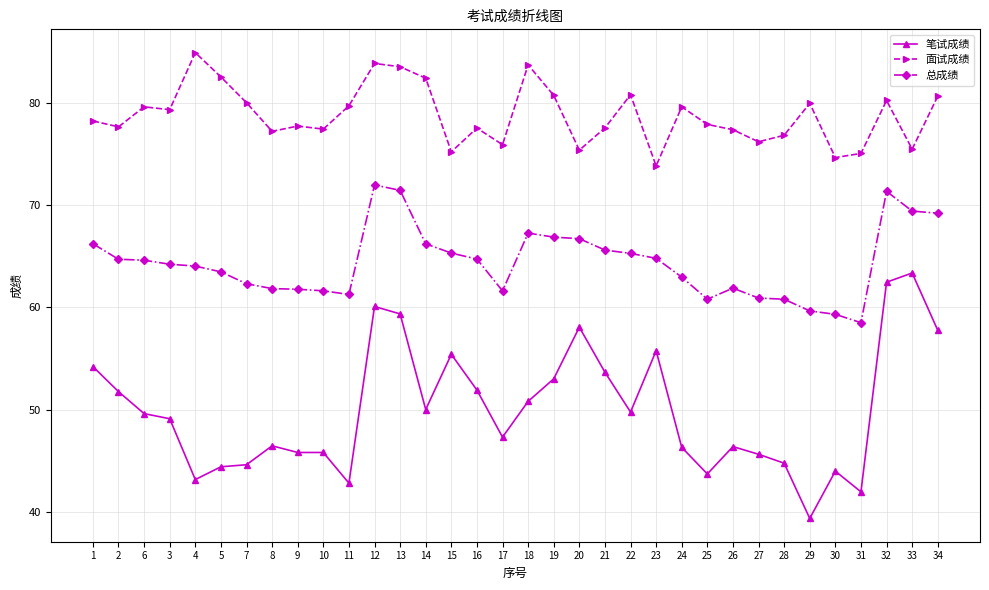

True or false: 面试成绩 and 笔试成绩 cross at least once.

False